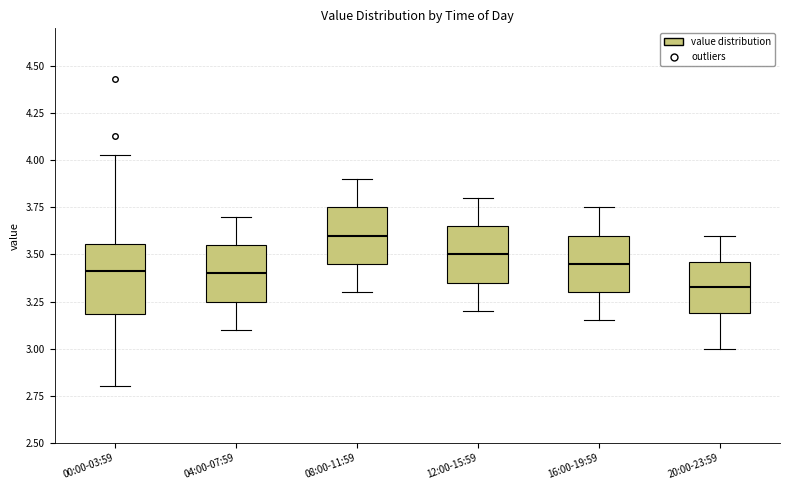

Where is the upper edge of the box for 04:00-07:59 on the y-axis? The values are not printed on the chart, so give them approximately, as read against the axis.

3.55